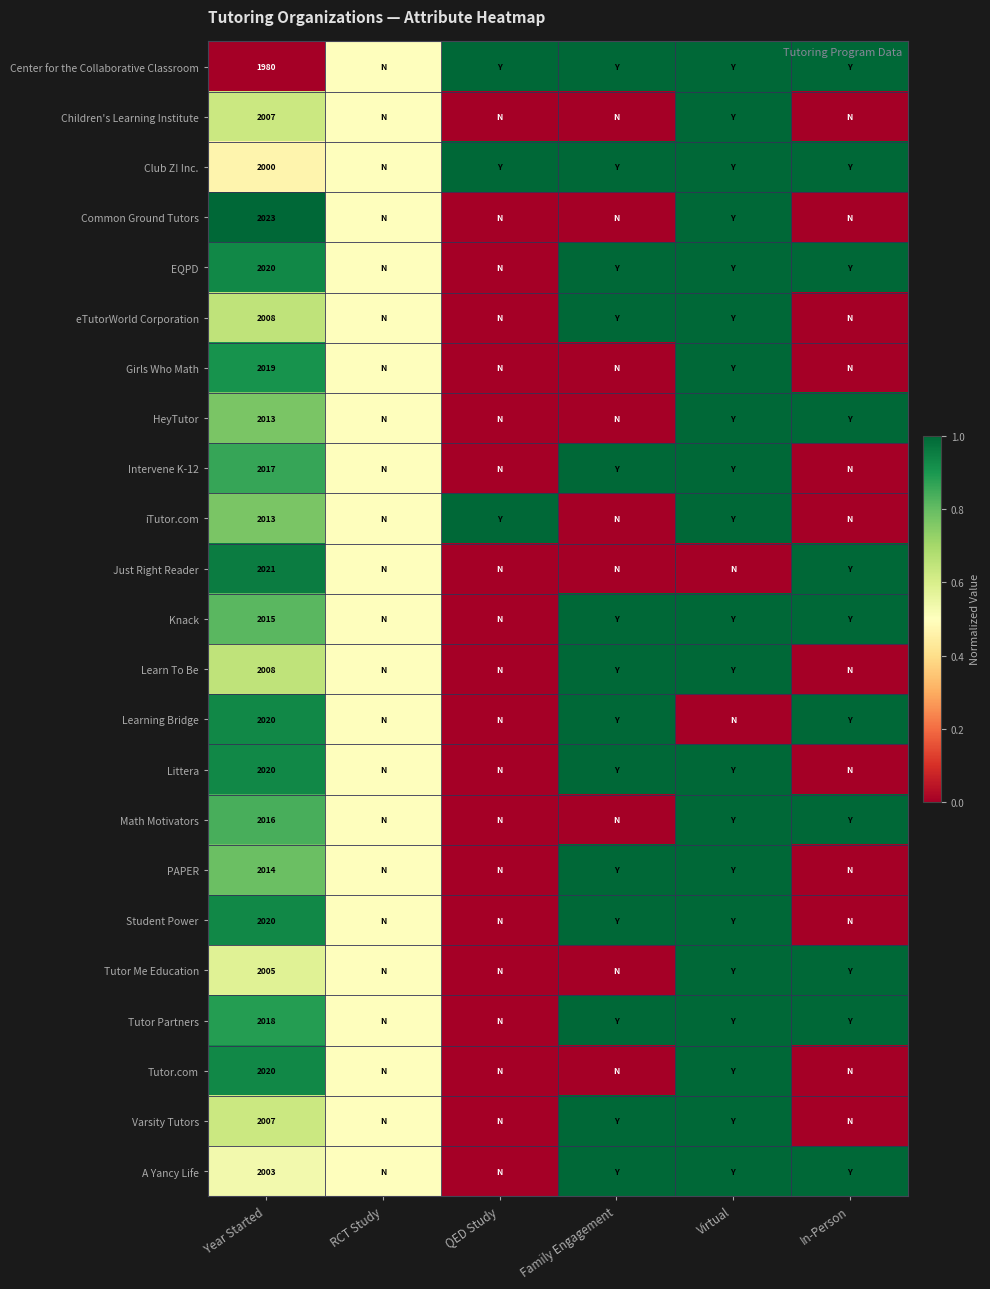

Is it true that Student Power equals 757.5 at Year Started?

False